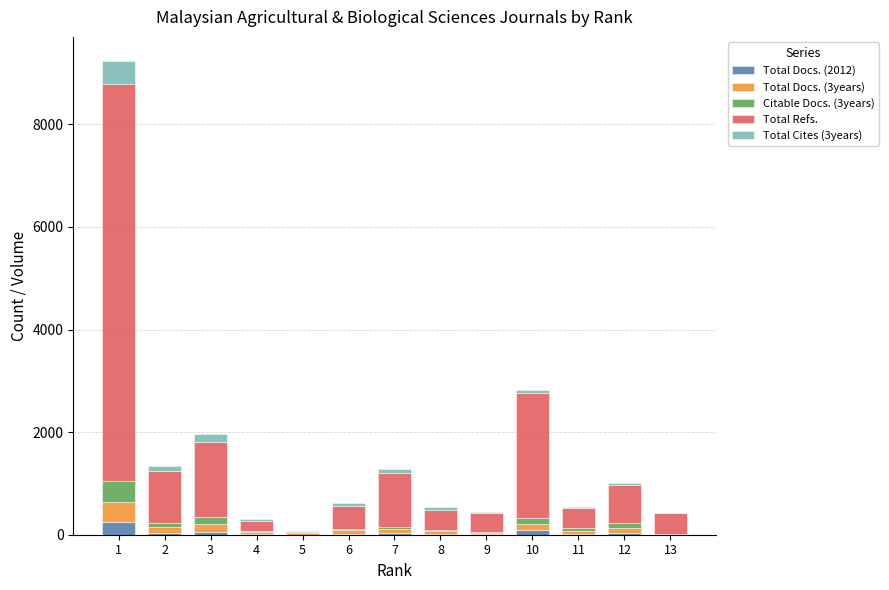

The value of Total Docs. (2012) at 5 is 96. True or false?

False